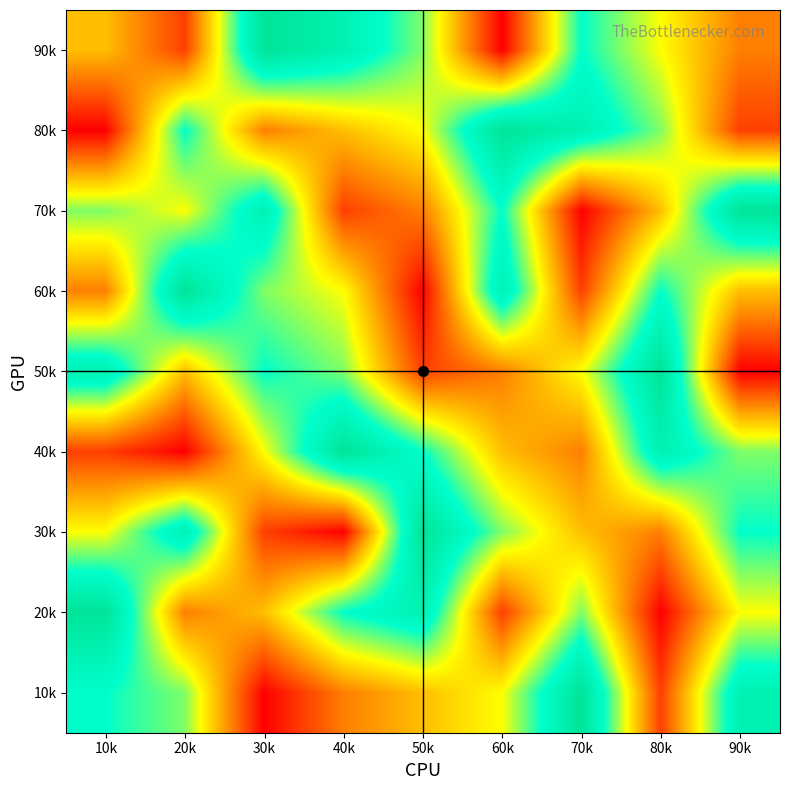

What is the total value across all series at 40k?

45